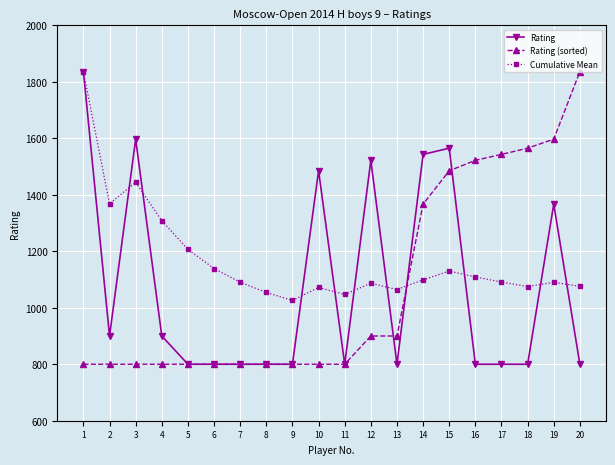

What is the maximum value shown in the chart?

1836.0